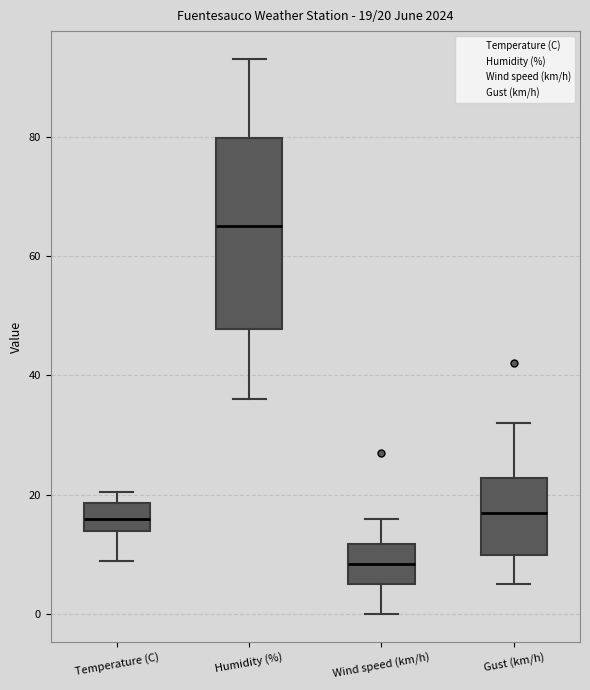

Which box's median line is the highest?

Humidity (%)